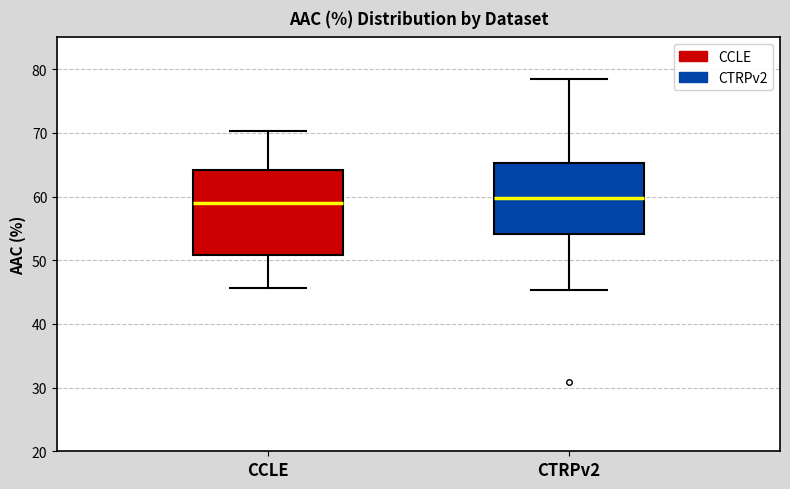

Reading left to right, read every box against the y-axis: the position of its median line, the range the box covers, and the ends of its whiskers. The values are not printed on the chart, so give them approximately, as read against the axis.

CCLE: median 59, box 51 to 64, whiskers 46 to 70
CTRPv2: median 60, box 54 to 65, whiskers 45 to 78